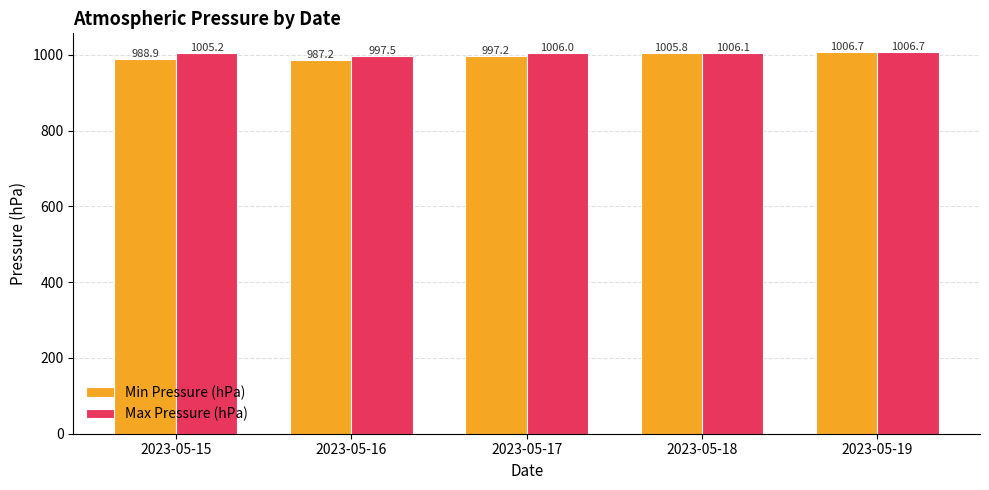

What is the total value across all series at 2023-05-19?

2013.4